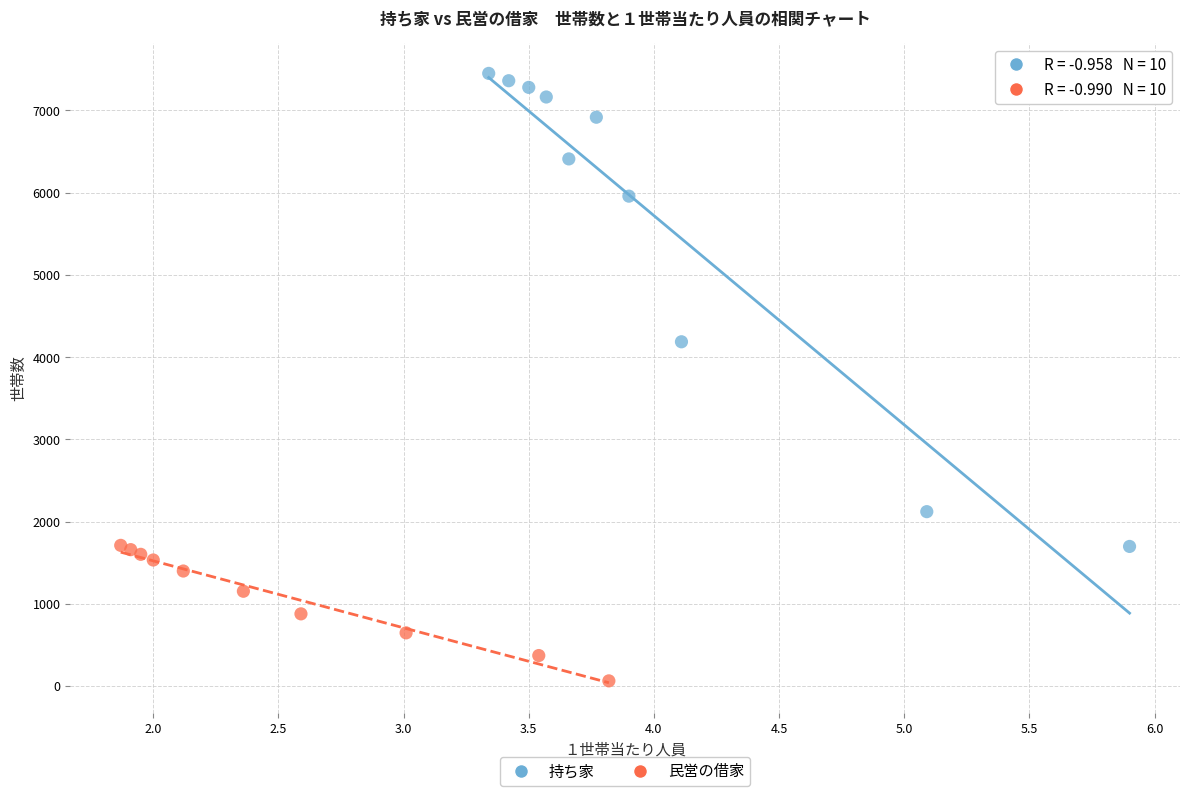

Which series has the widest spread of Y values?

持ち家